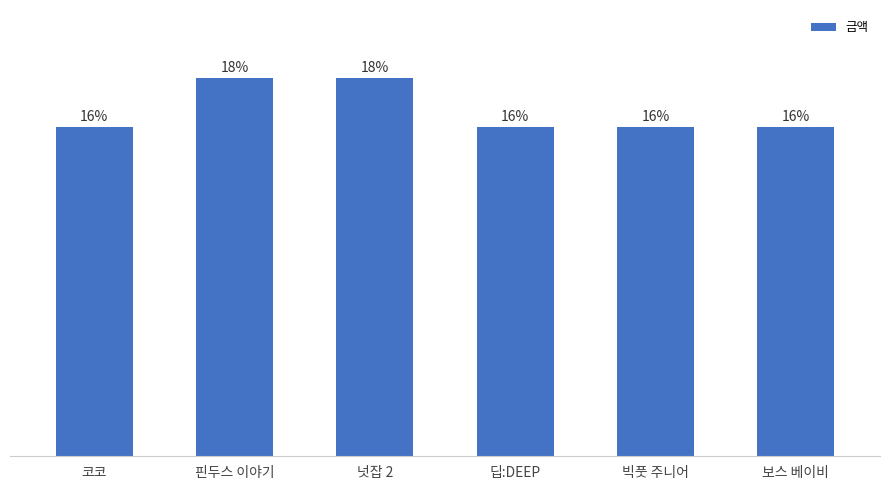

Rank the categories by value from highest to lowest.

핀두스 이야기, 넛잡 2, 코코, 딥:DEEP, 빅풋 주니어, 보스 베이비